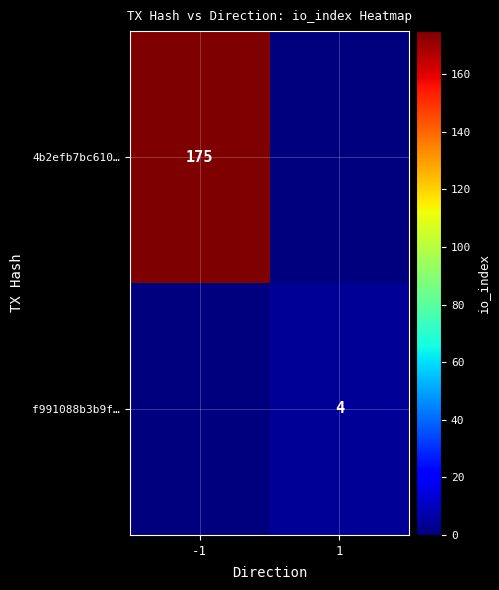

Is it true that 4b2efb7bc610… equals 120 at -1?

False